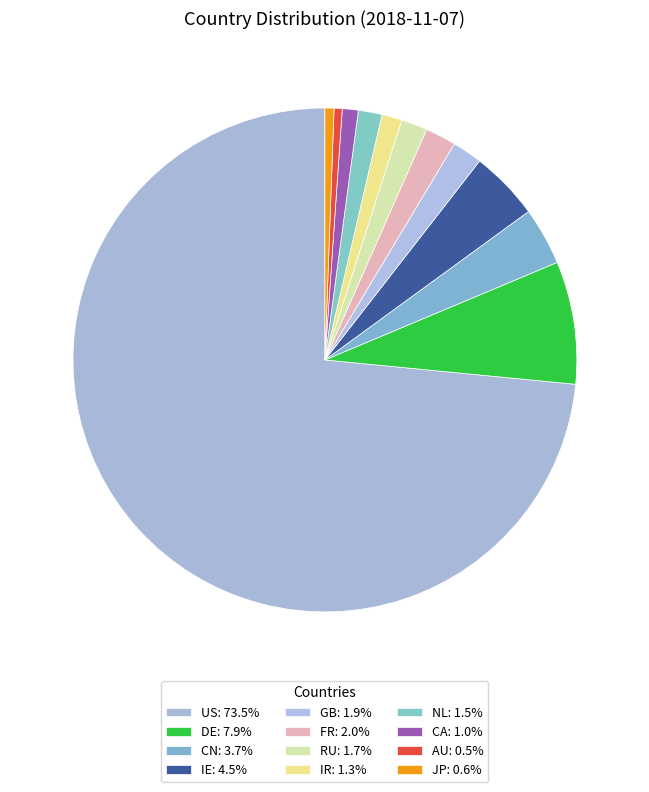

Is there any slice that represents more than half of the pie?

Yes